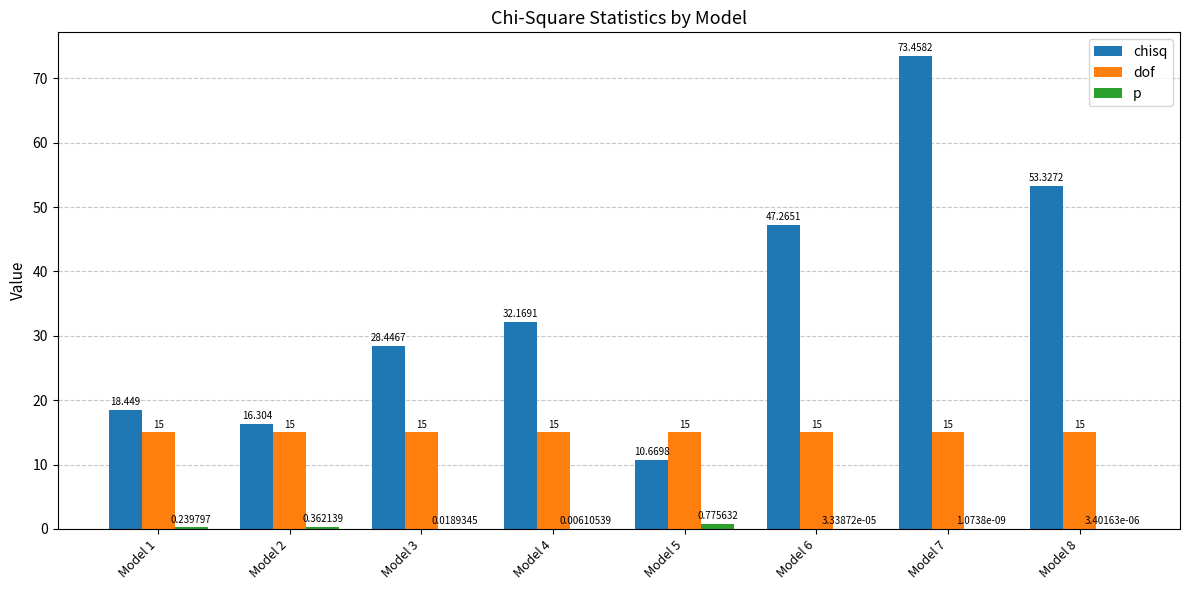

Which series has the largest total across all categories?

chisq